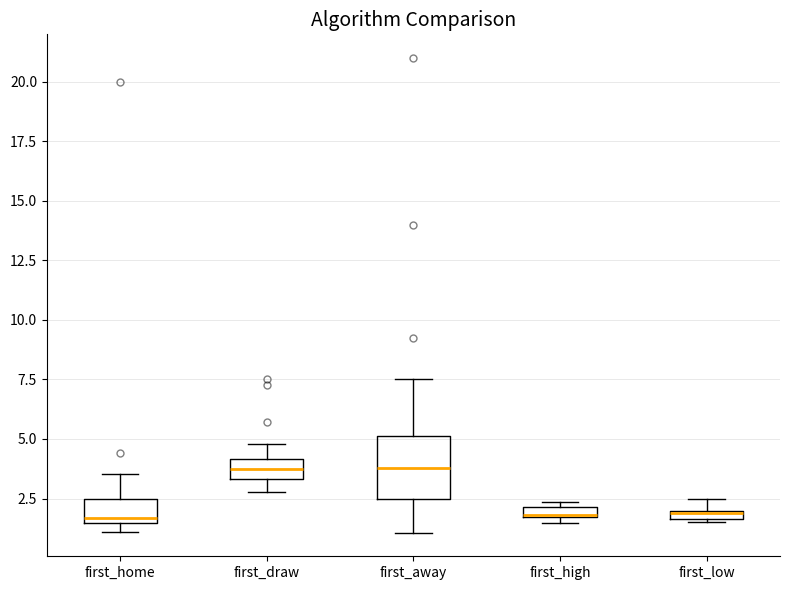

Where is the upper edge of the box for first_low on the y-axis? The values are not printed on the chart, so give them approximately, as read against the axis.

2.0